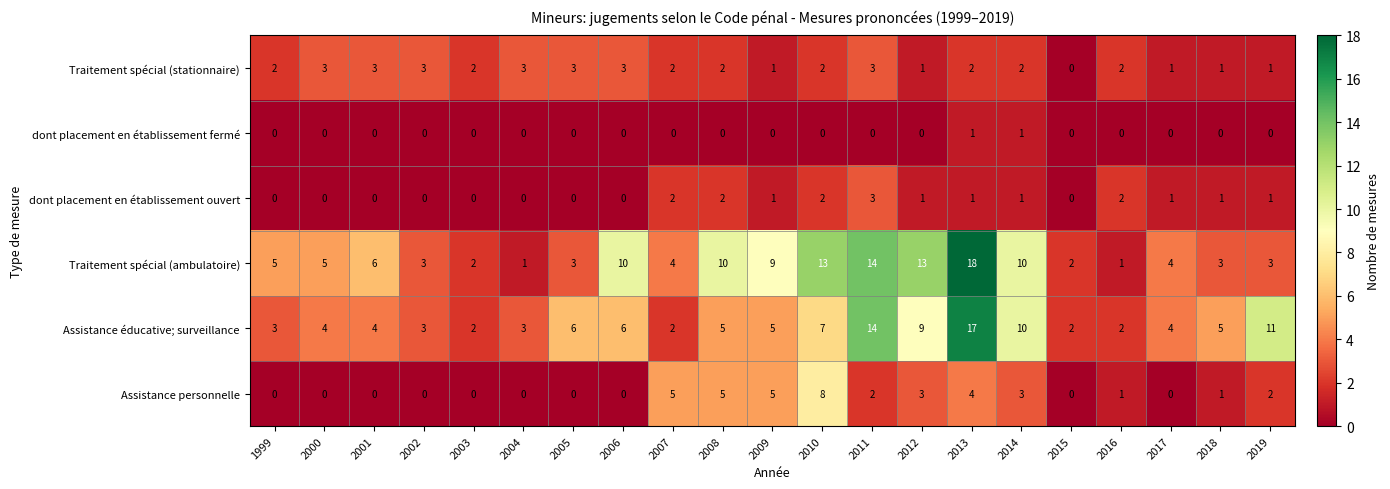

Count the number of categories in the chart.

21